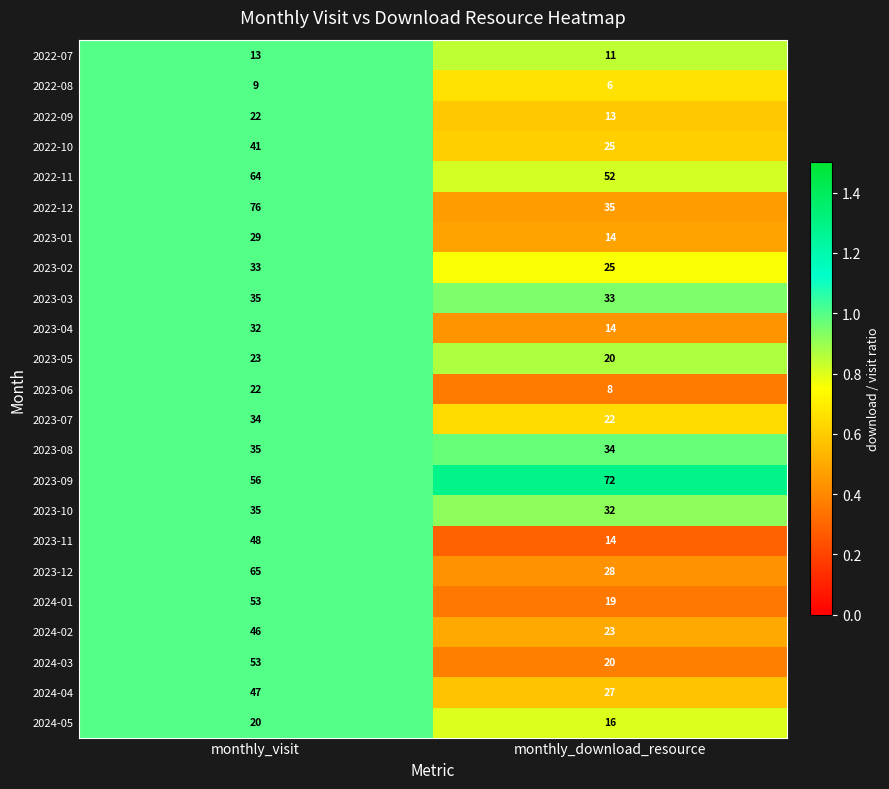

Is it true that 2022-11 equals 52 at monthly_download_resource?

True